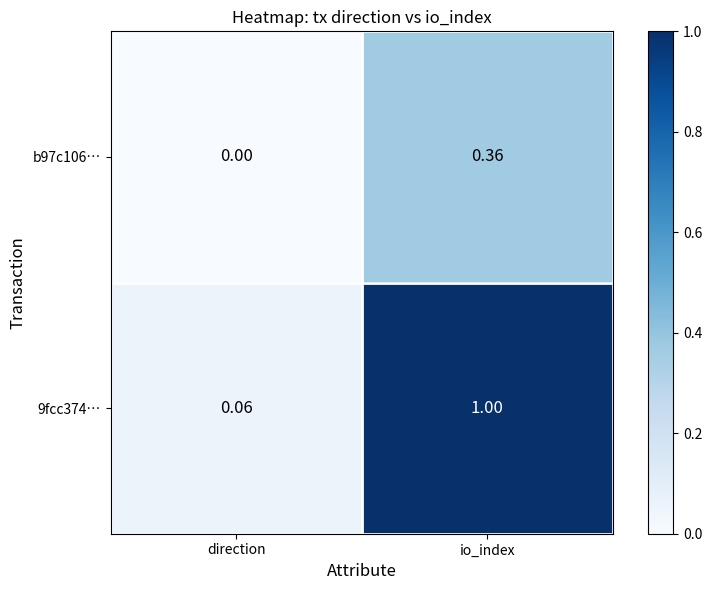

How many values in b97c106… are above zero?

1